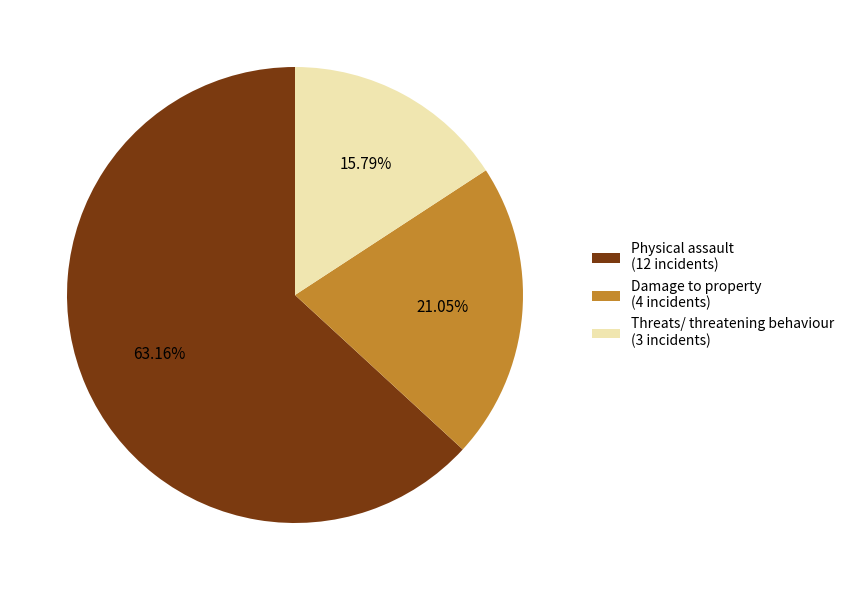

Which slice is the smallest?

Threats/ threatening behaviour